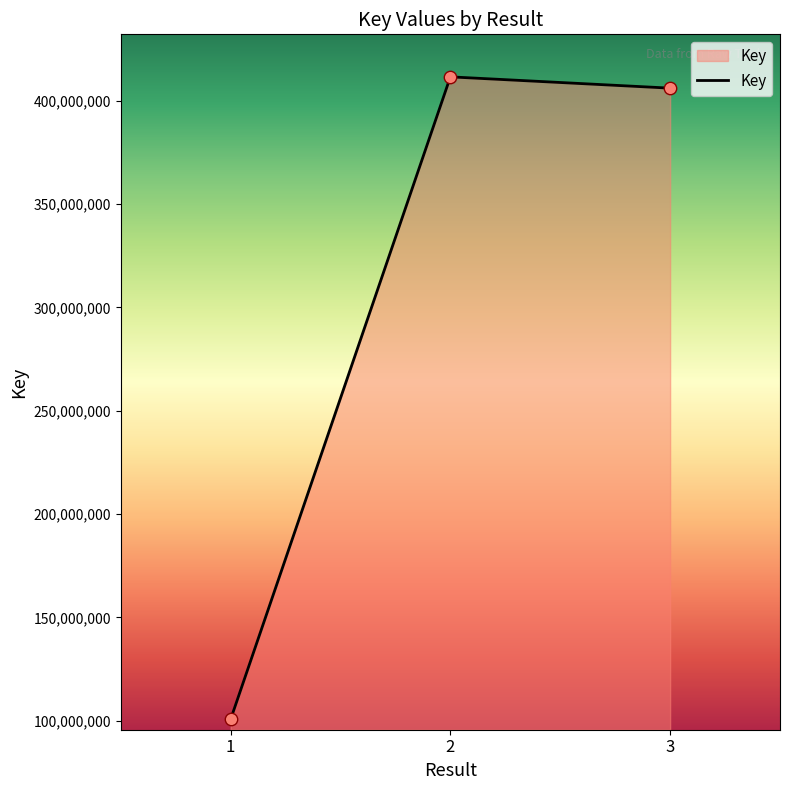

What is the change in value from 2 to 3?

-5462807